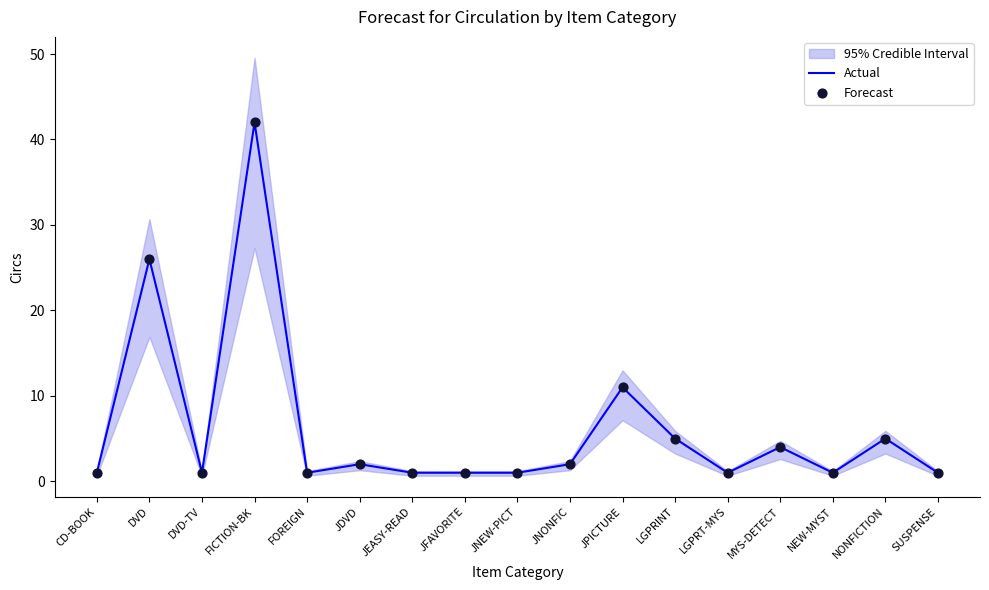

Is the value of Forecast at JFAVORITE greater than the value of Actual at LGPRT-MYS?

No